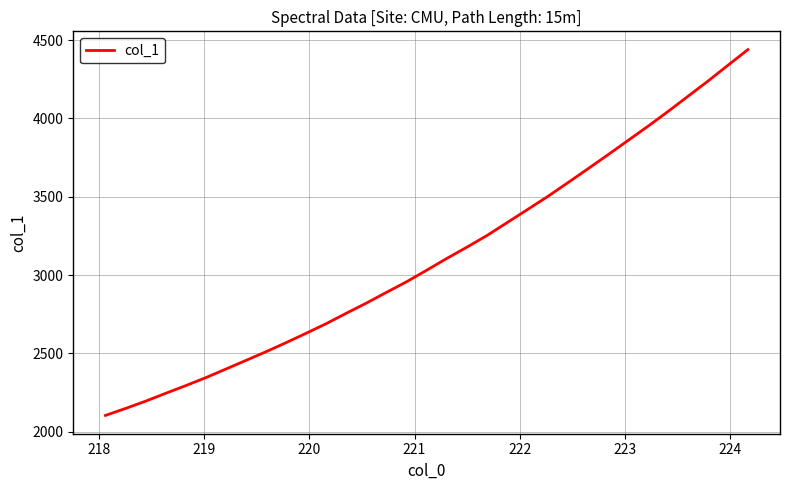

What is the difference between the maximum and minimum values?

2335.9